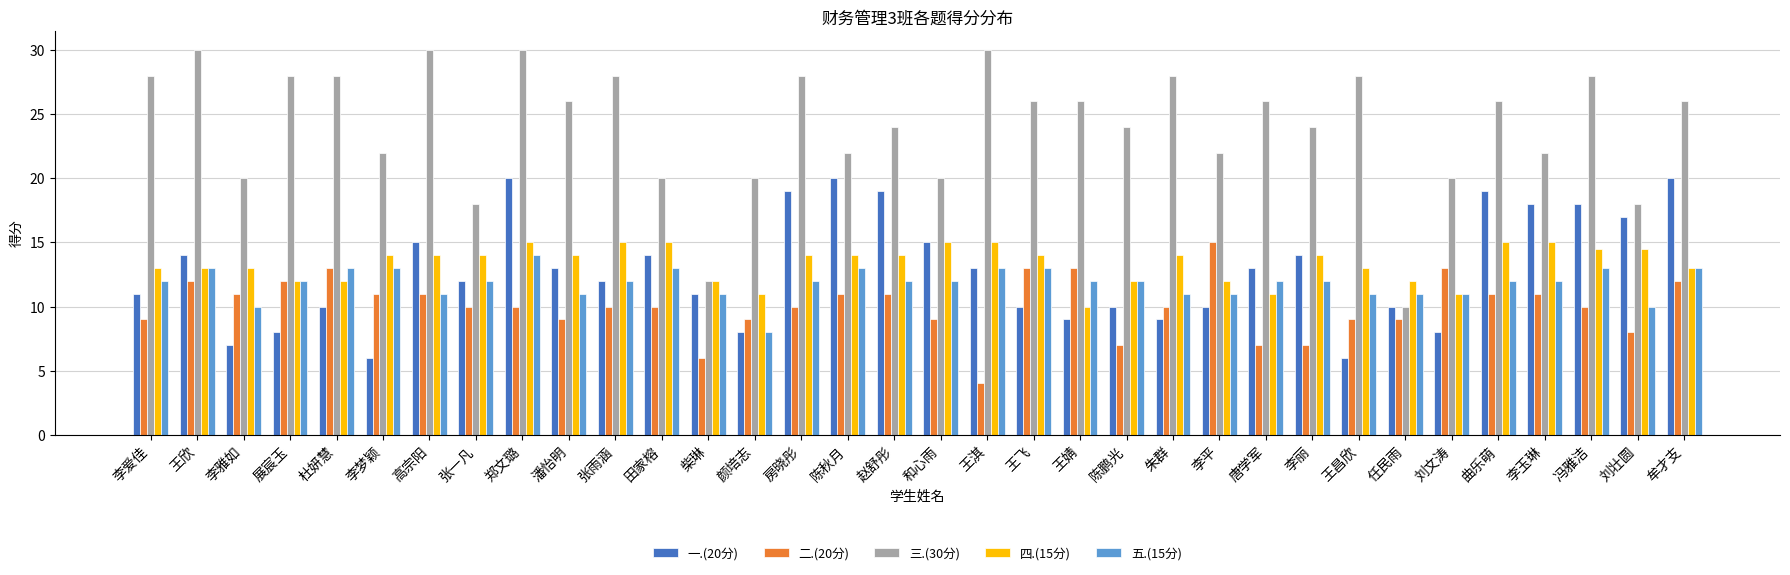

Where does the 三.(30分) series first go above 26?

李爱佳